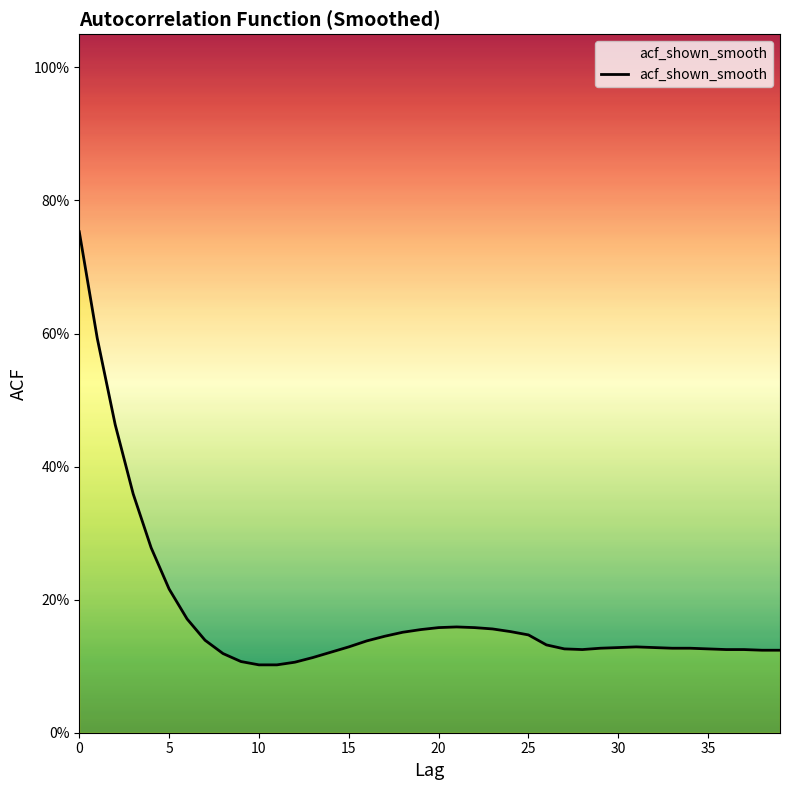

What is the value of the 7th point from the left?

0.2